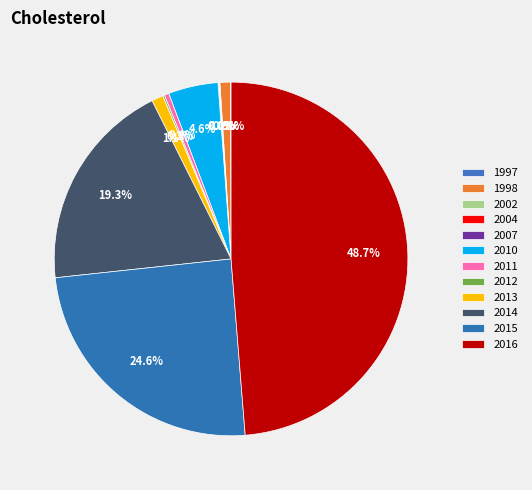

Does 2007 account for over 50% of the chart?

No